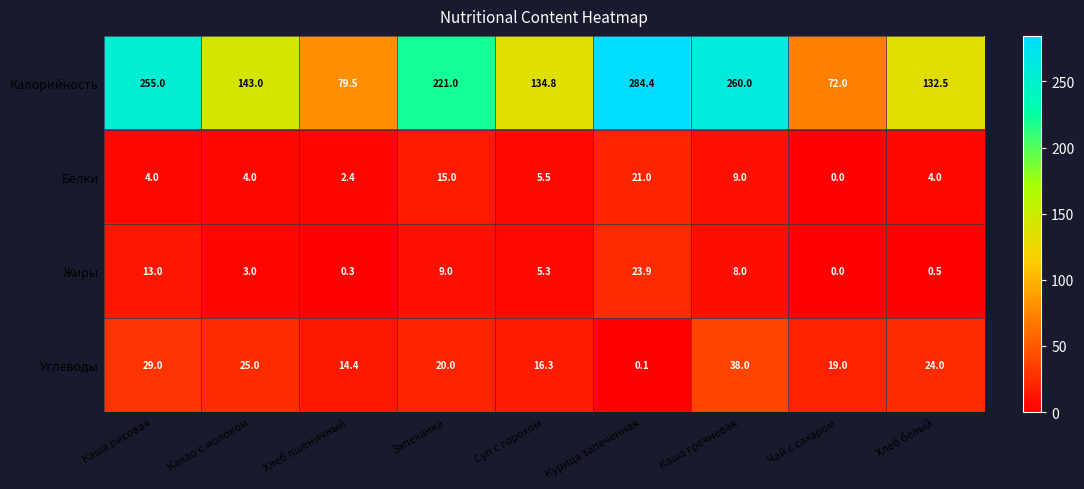

How many data points in Жиры are above 5?

5